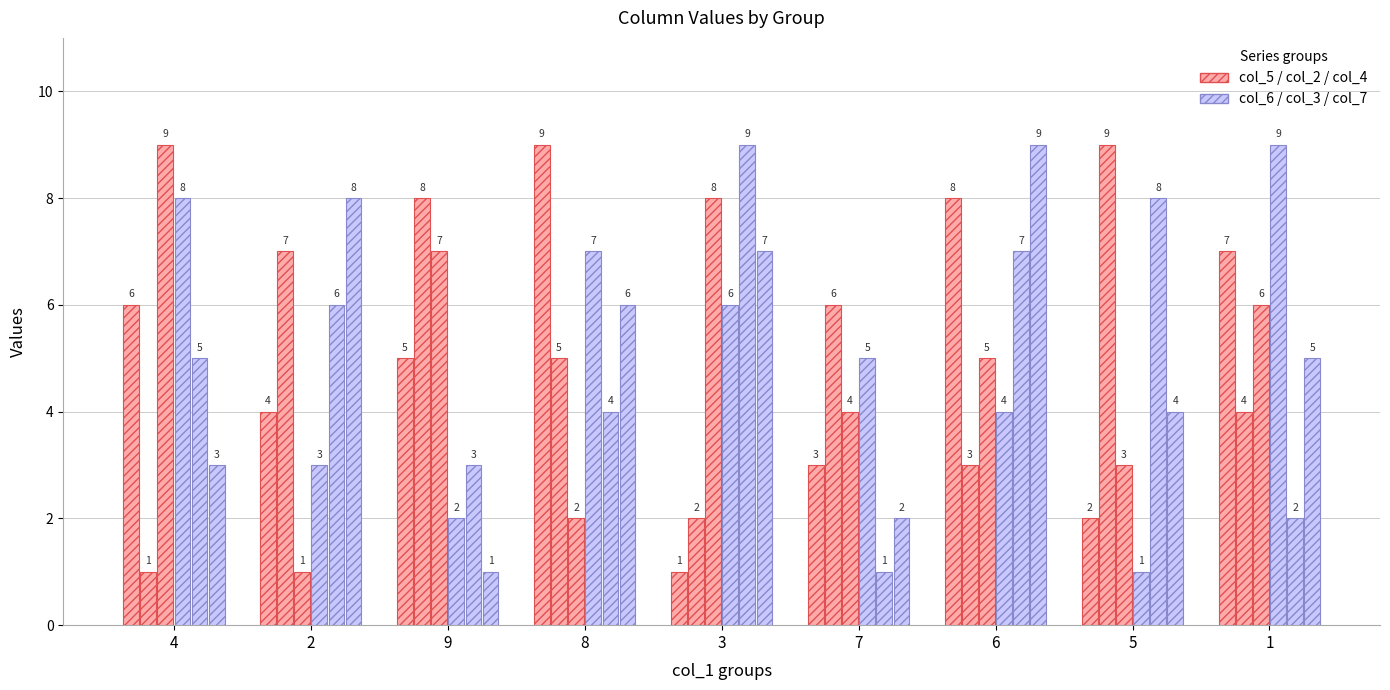

How many categories are shown in the chart?

9